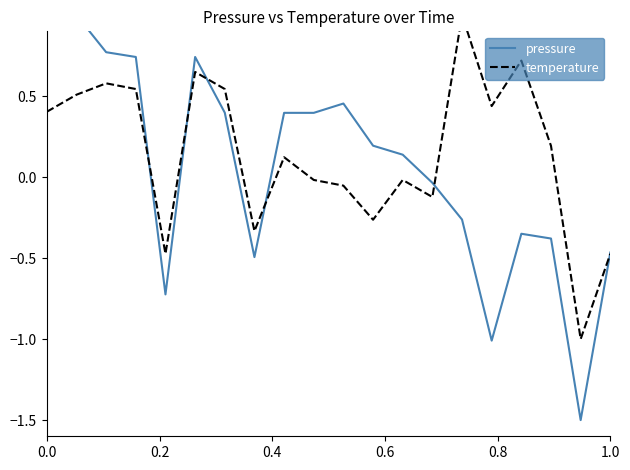

Which series has the largest total across all categories?

temperature